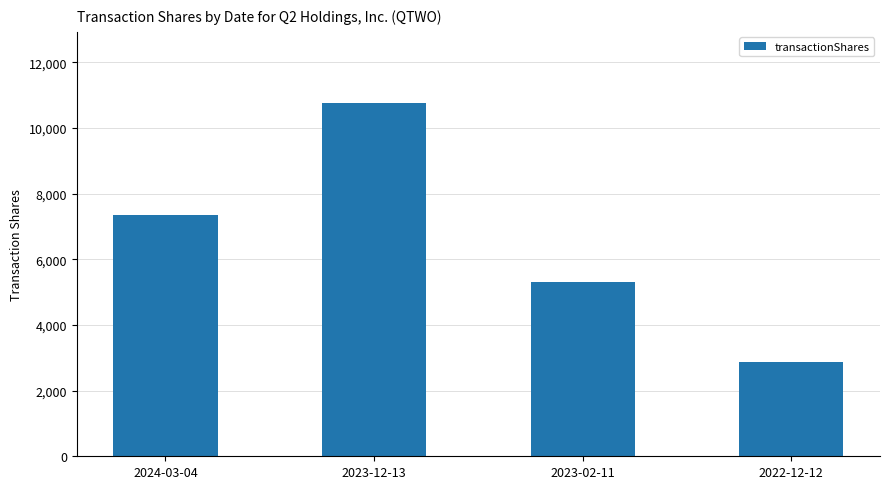

Rank the categories by value from lowest to highest.

2022-12-12, 2023-02-11, 2024-03-04, 2023-12-13